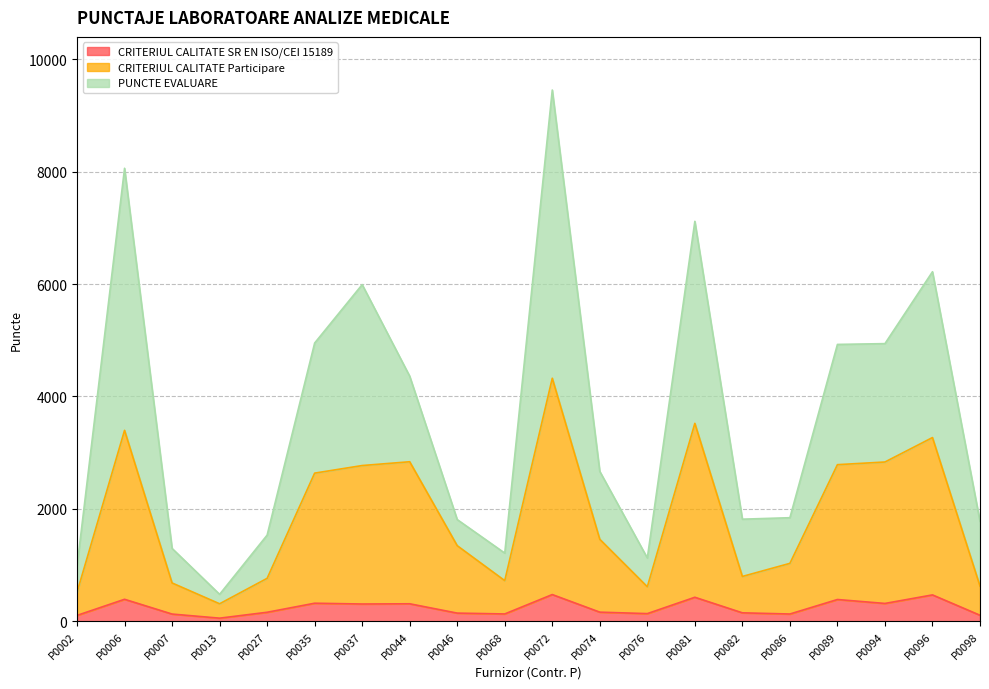

What is the difference between the maximum and minimum values in the PUNCTE EVALUARE series?

8976.2